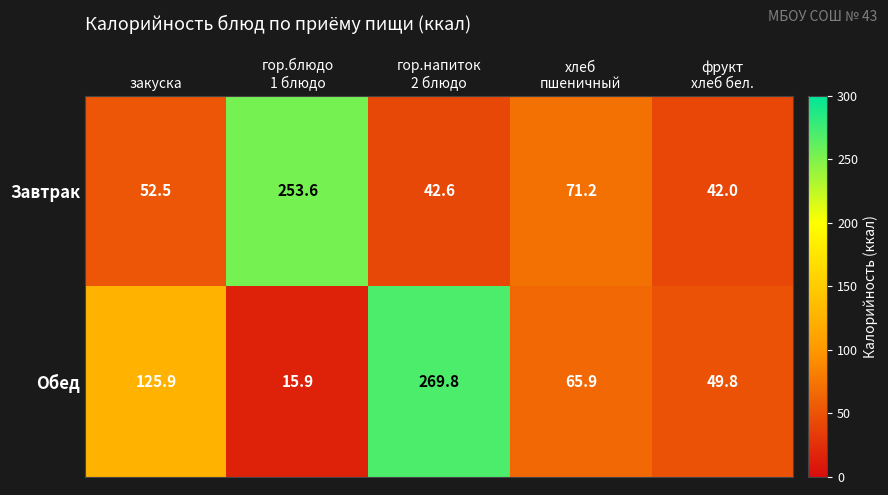

How many data points in Обед are less than 65?

2